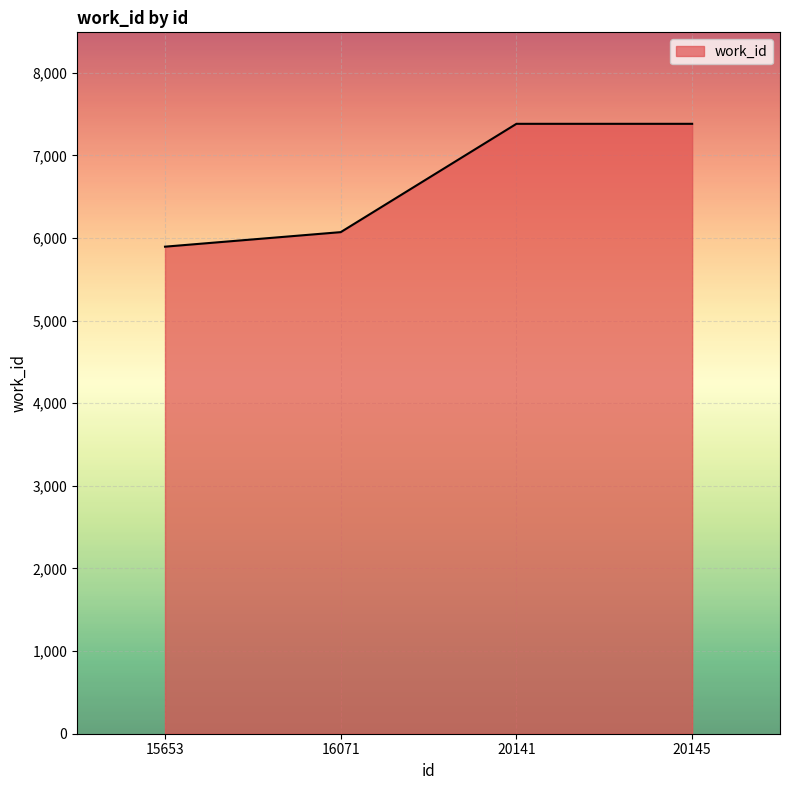

What is the minimum value shown in the chart?

5895